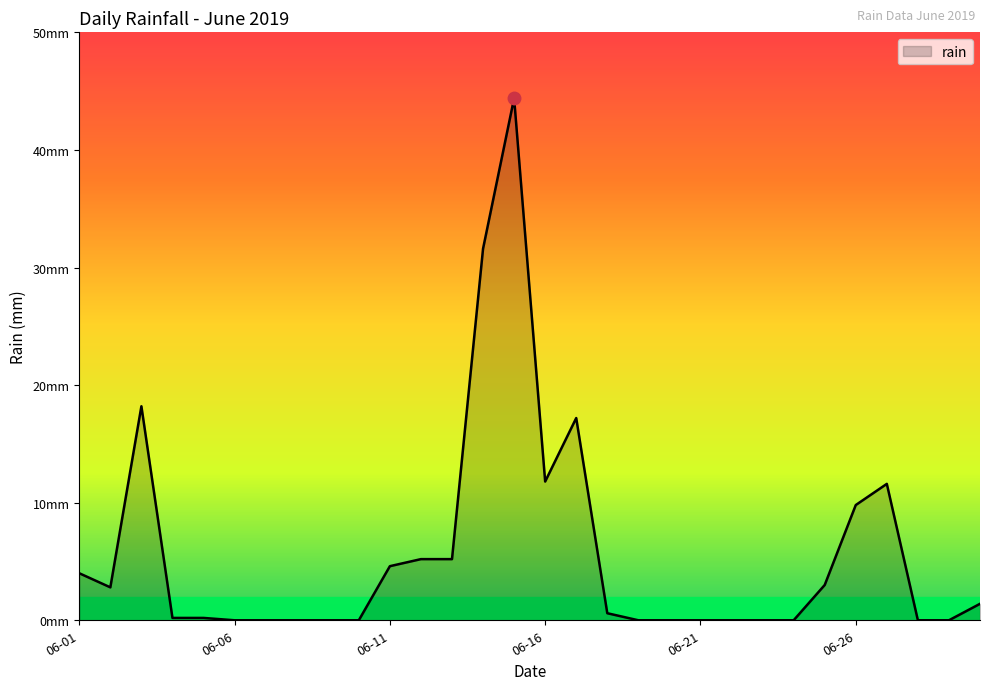

Reading right to left, transcribe all the data shown in this chart.

1.4	0.0	0.0	11.6	9.8	3.0	0.0	0.0	0.0	0.0	0.0	0.0	0.6	17.2	11.8	44.4	31.6	5.2	5.2	4.6	0.0	0.0	0.0	0.0	0.0	0.2	0.2	18.2	2.8	4.0